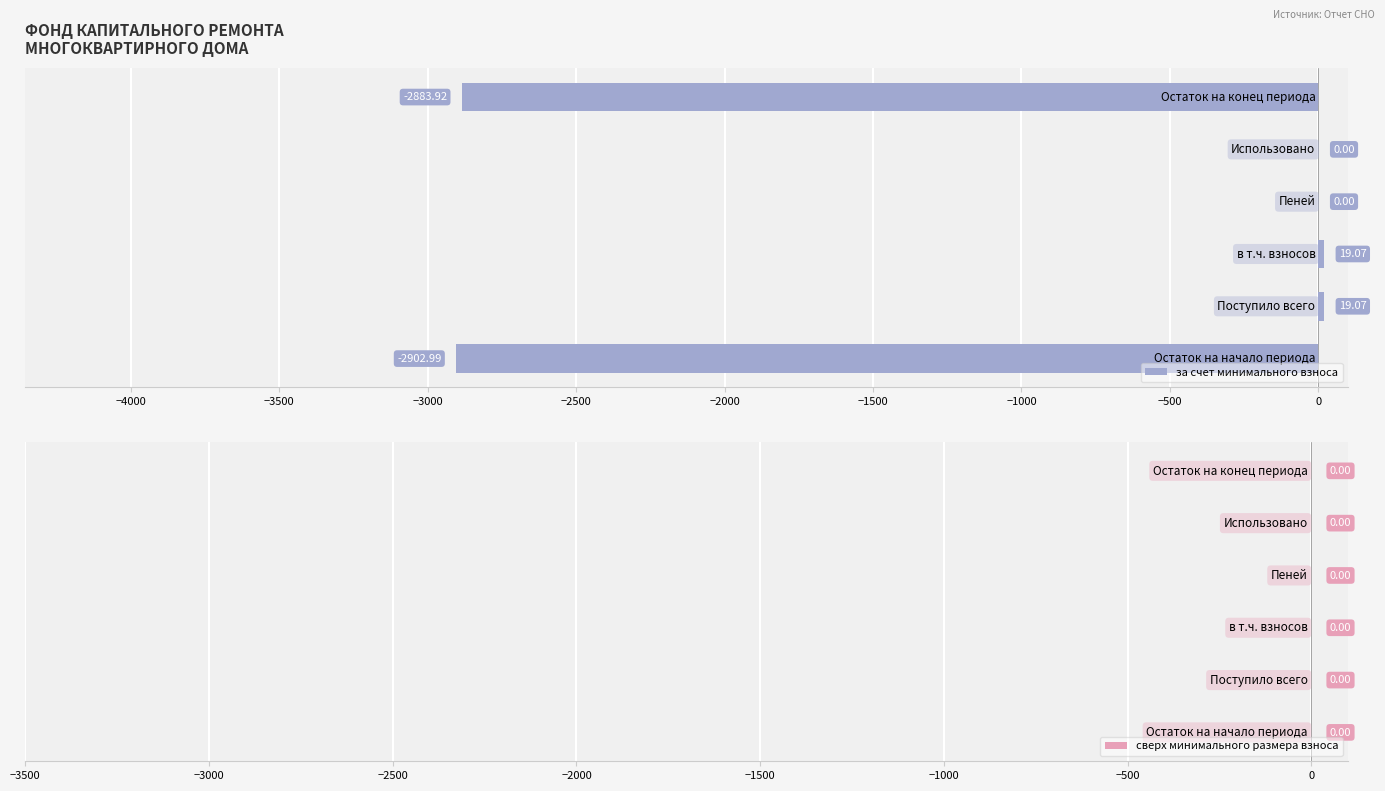

What is the sum of all values?

-5748.8